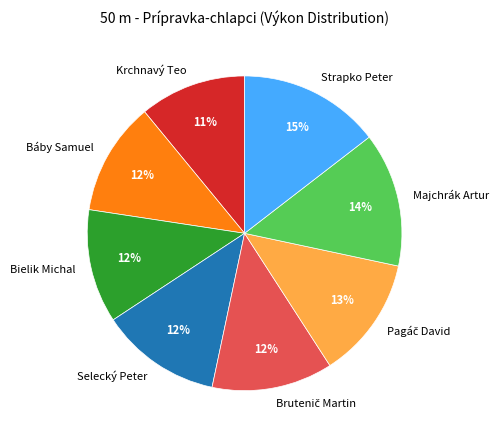

What percentage is the Bielik Michal slice, to the nearest percent?

12%